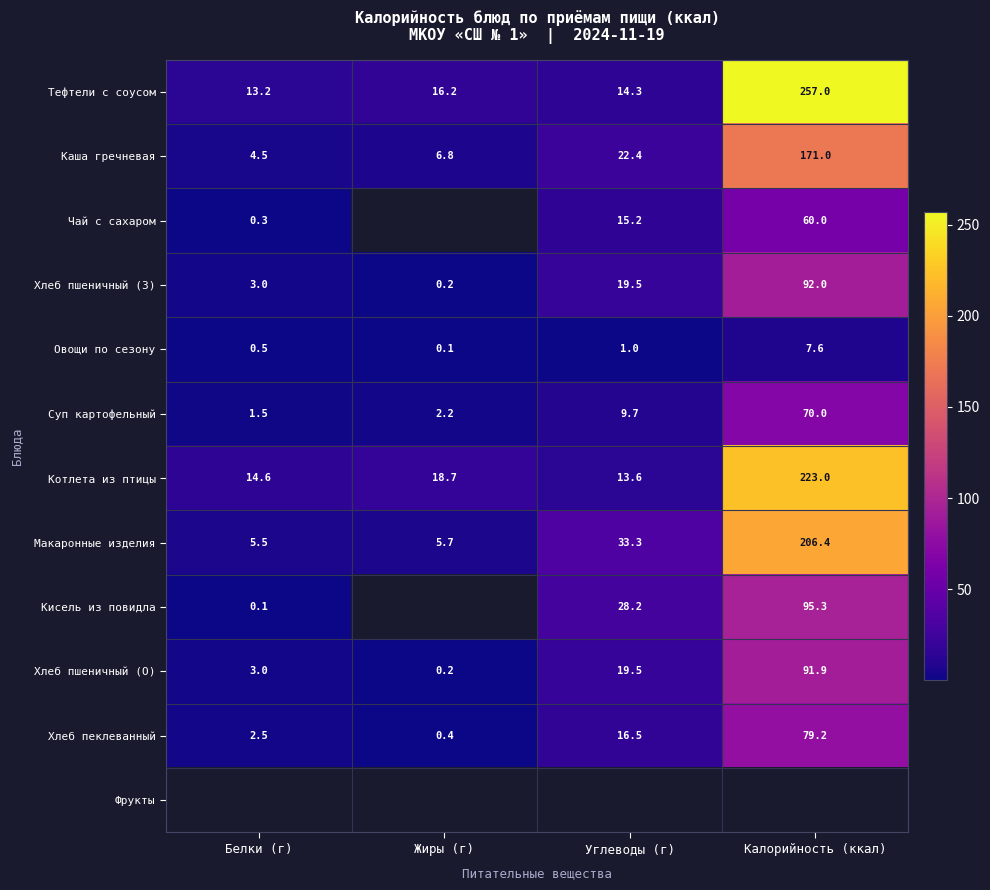

What is the difference between the second highest and minimum values in the Хлеб пшеничный (О) series?

19.3